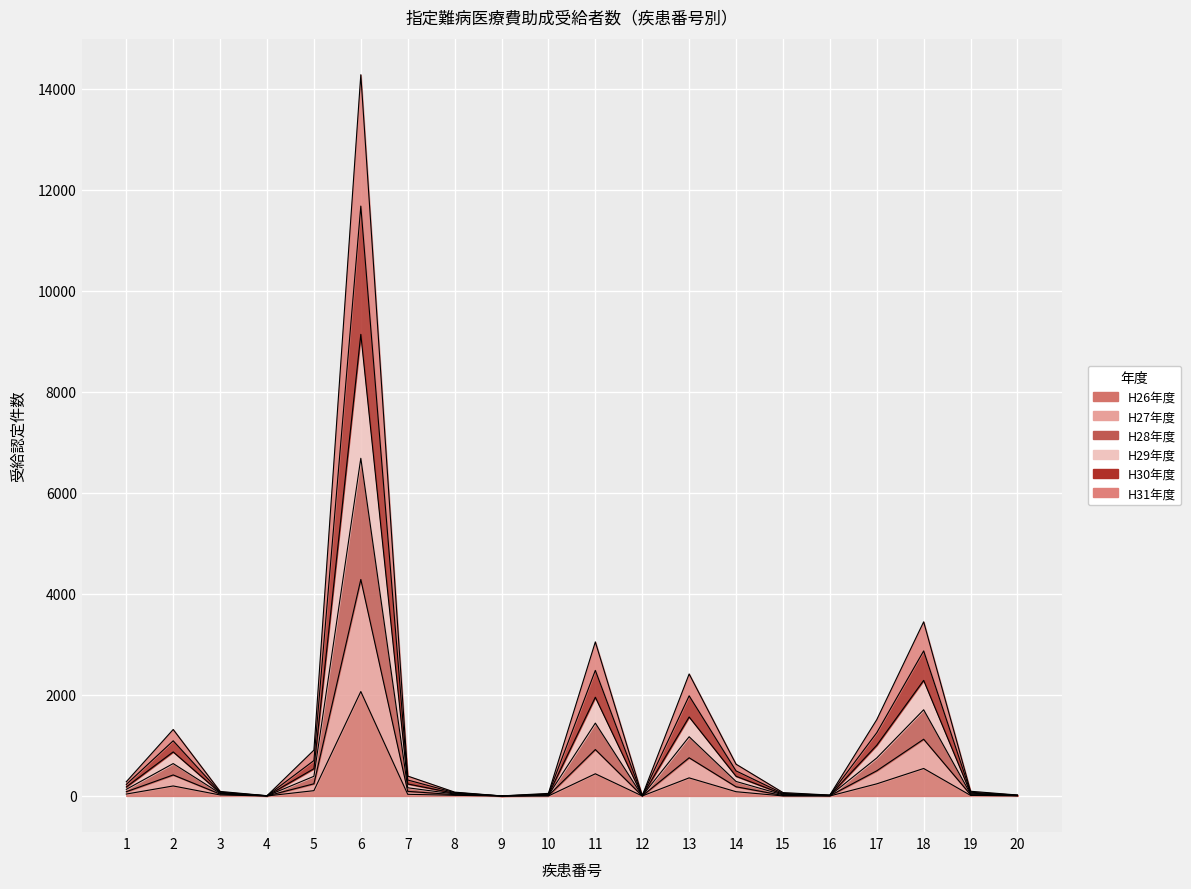

True or false: H28年度 has more than 1 points higher than both neighbors.

True